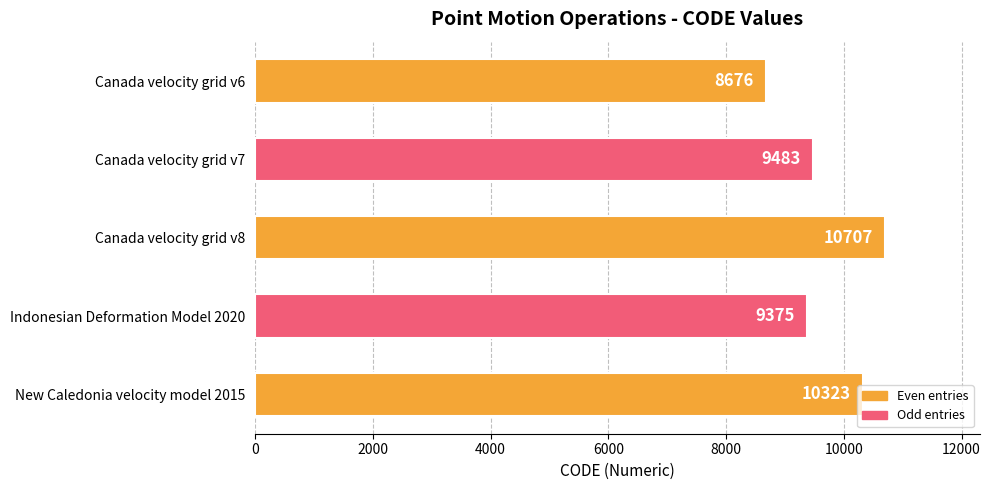

What is the smallest value displayed?

8676